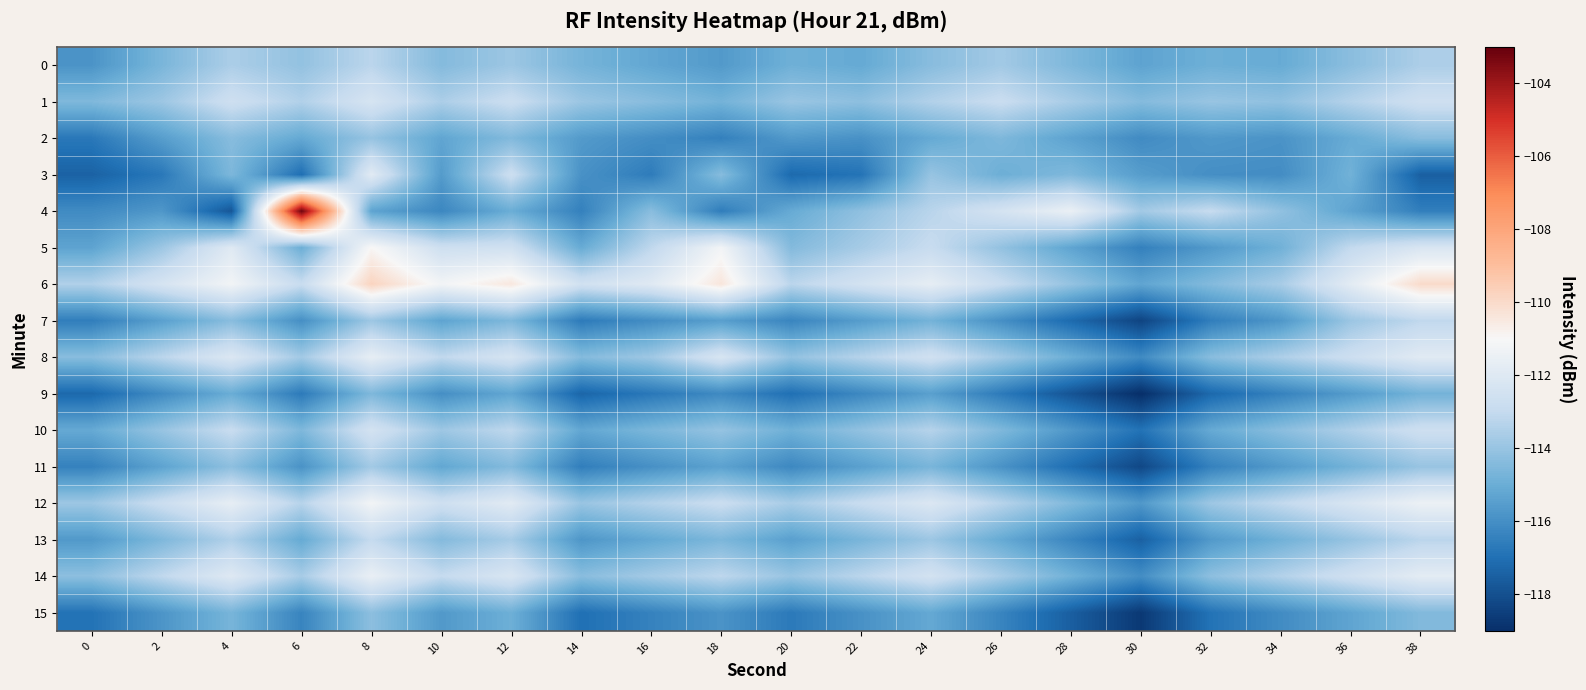

What is the greatest value displayed?

-103.2